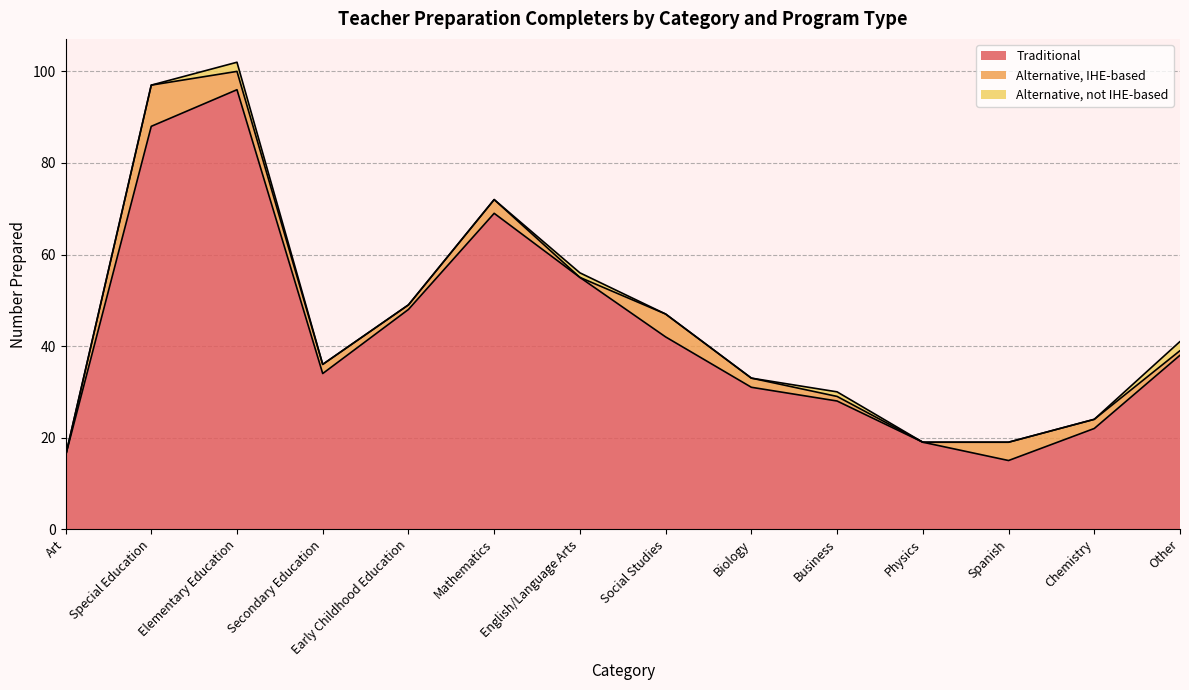

Which series has the largest range (max minus min)?

Traditional